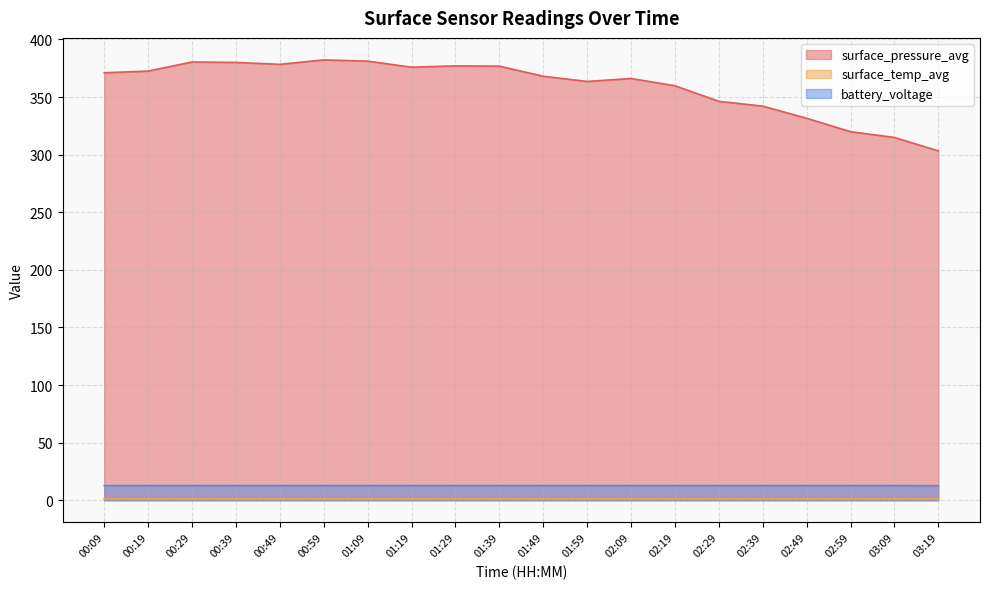

What is the maximum value shown in the chart?

382.3